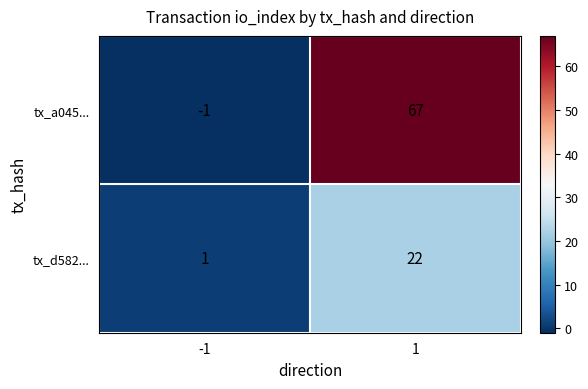

What is the difference between the highest and lowest values at 1?

45